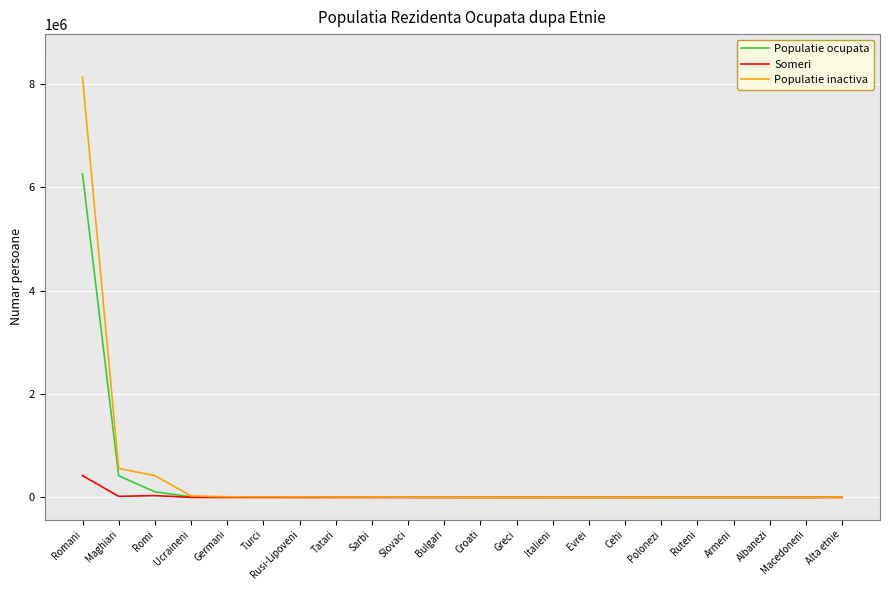

What is the maximum value for Populatie ocupata?

6254073